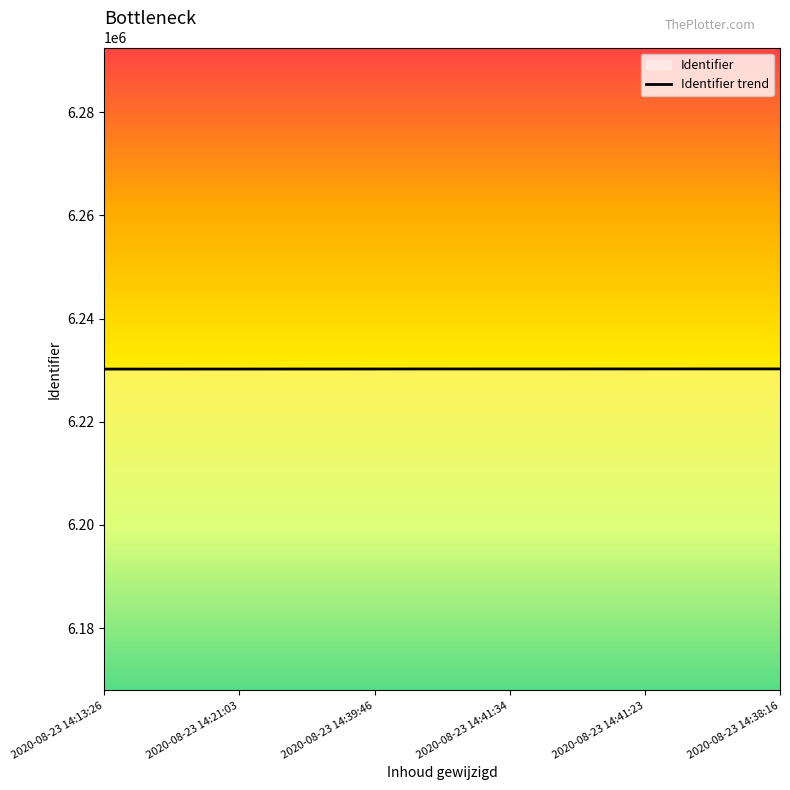

What is the ratio of the value at 2020-08-23 14:13:26 to the value at 2020-08-23 14:39:46?

1.0